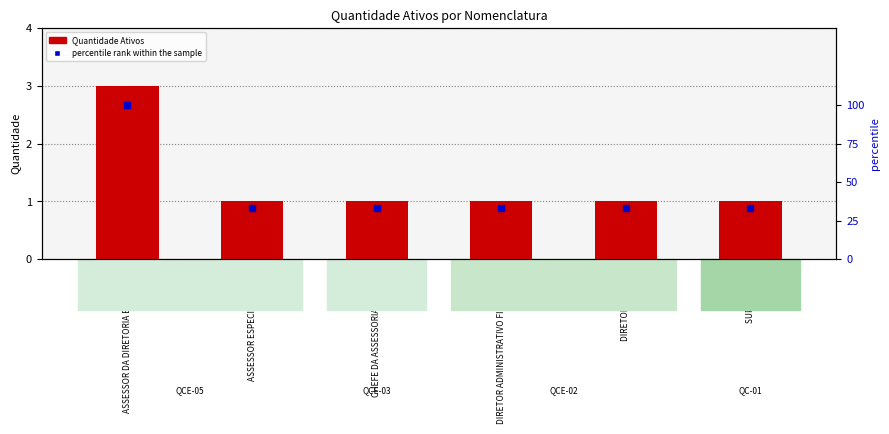

What are all the series names shown in the legend?

Quantidade Ativos, percentile rank within the sample